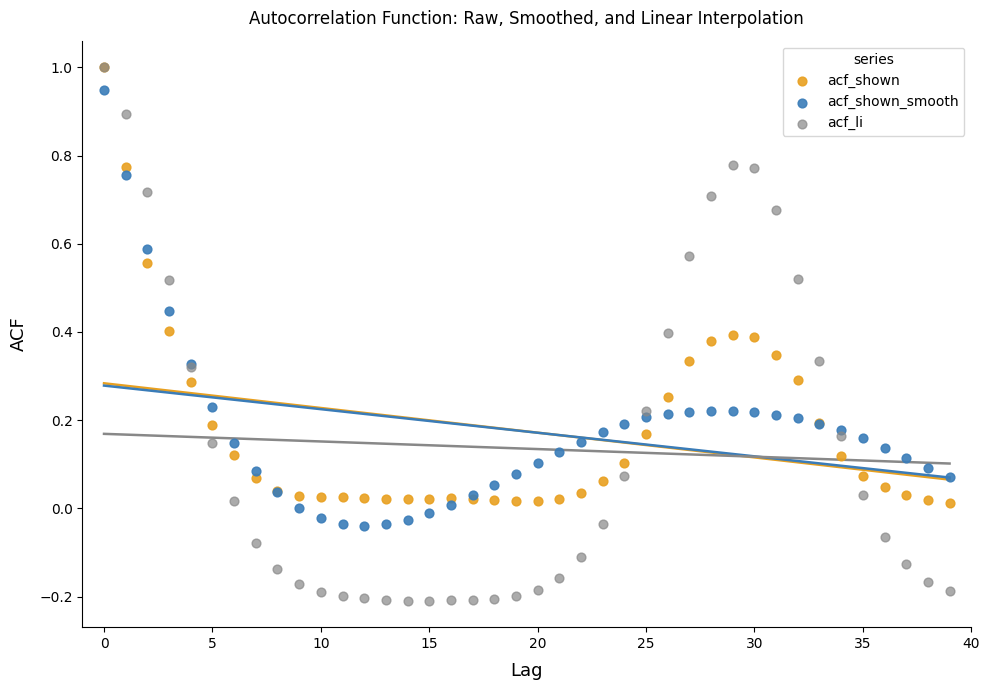

Which series has the widest spread of Y values?

acf_li